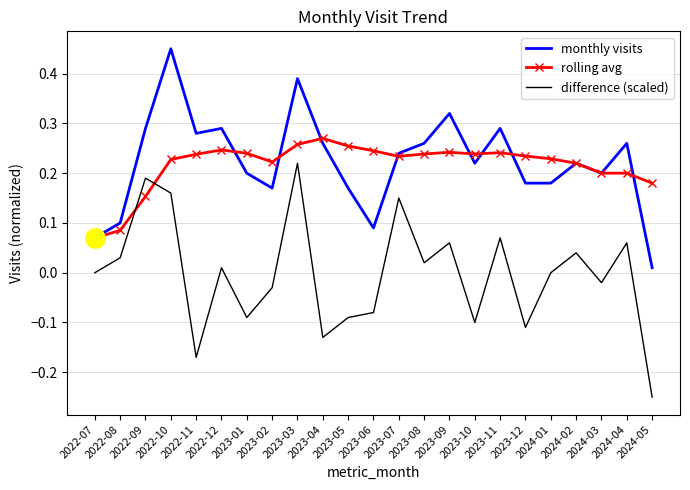

Count the number of data series in this chart.

3